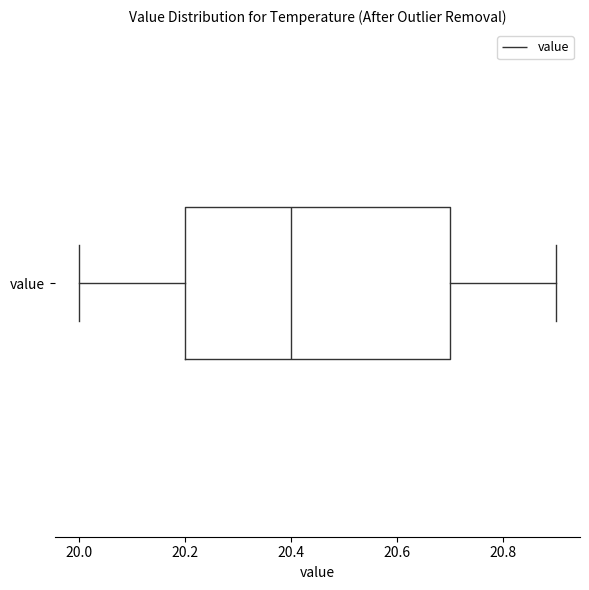

Transcribe this box plot: give where the median line is, the range the box spans, and where the two whiskers end, as read against the x-axis. The values are not printed on the chart, so give them approximately, as read against the axis.

median 20.4, box 20.2 to 20.7, whiskers 20.0 to 20.9